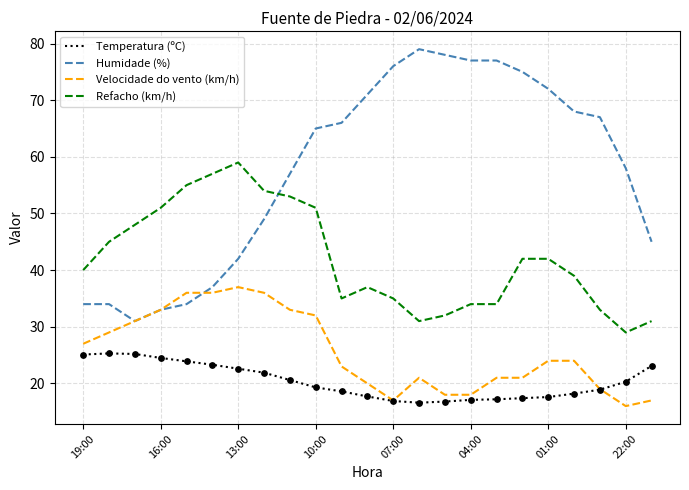

What is the smallest value displayed?

16.0